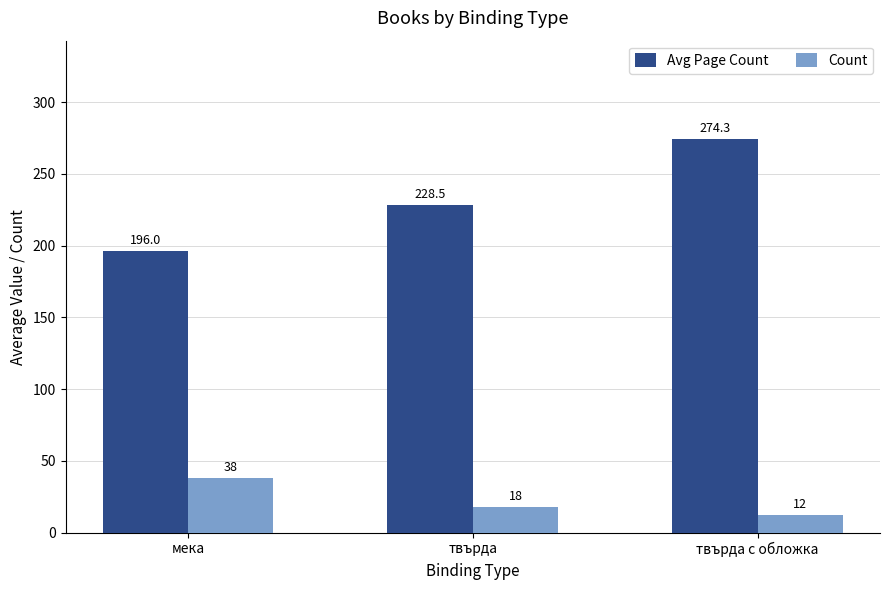

Is the value of Count at твърда с обложка greater than the value of Avg Page Count at мека?

No